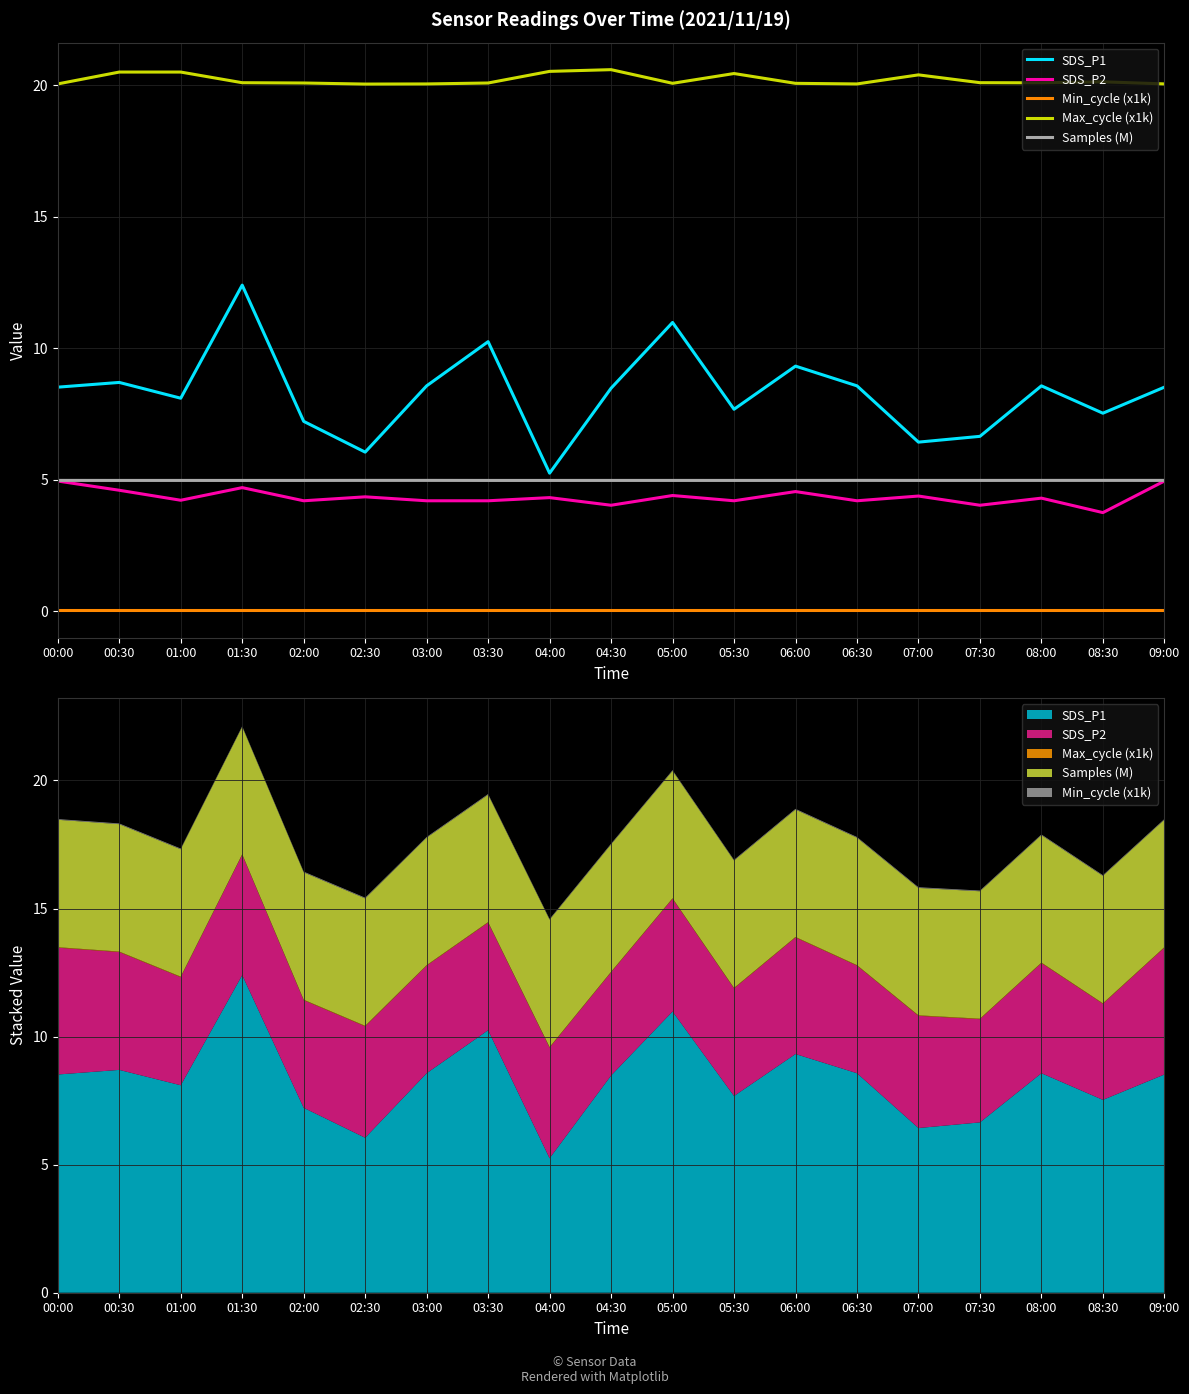

How many data points does each series have?

19